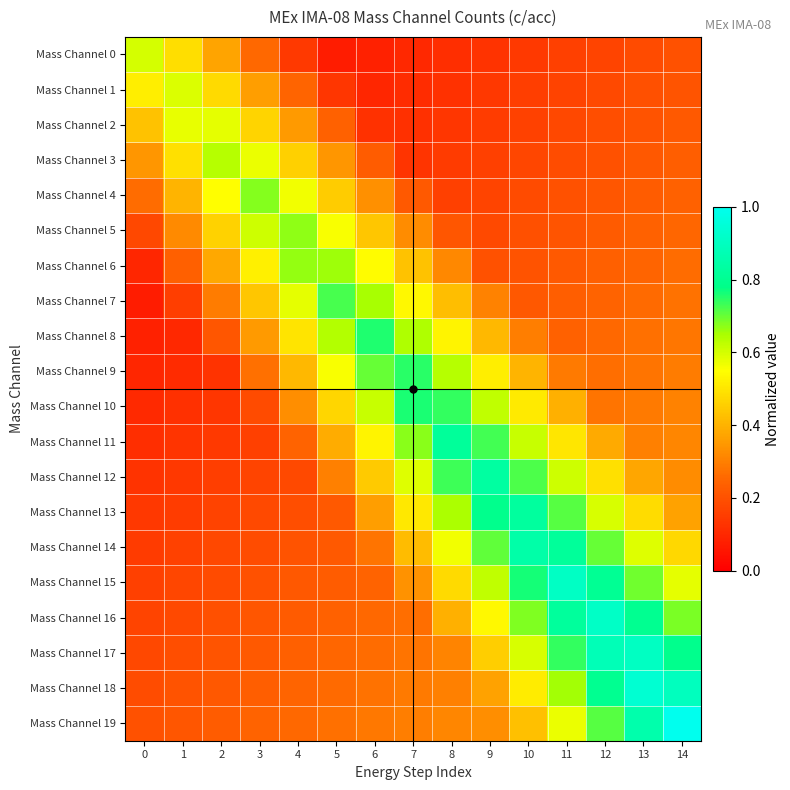

How many distinct data groups are displayed?

20